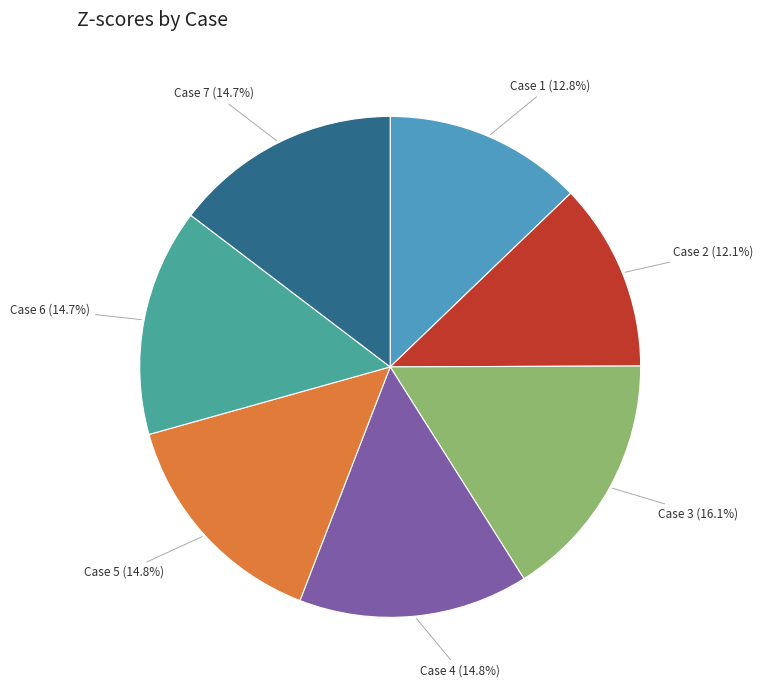

Which has a higher value, Case 4 or Case 3?

Case 3